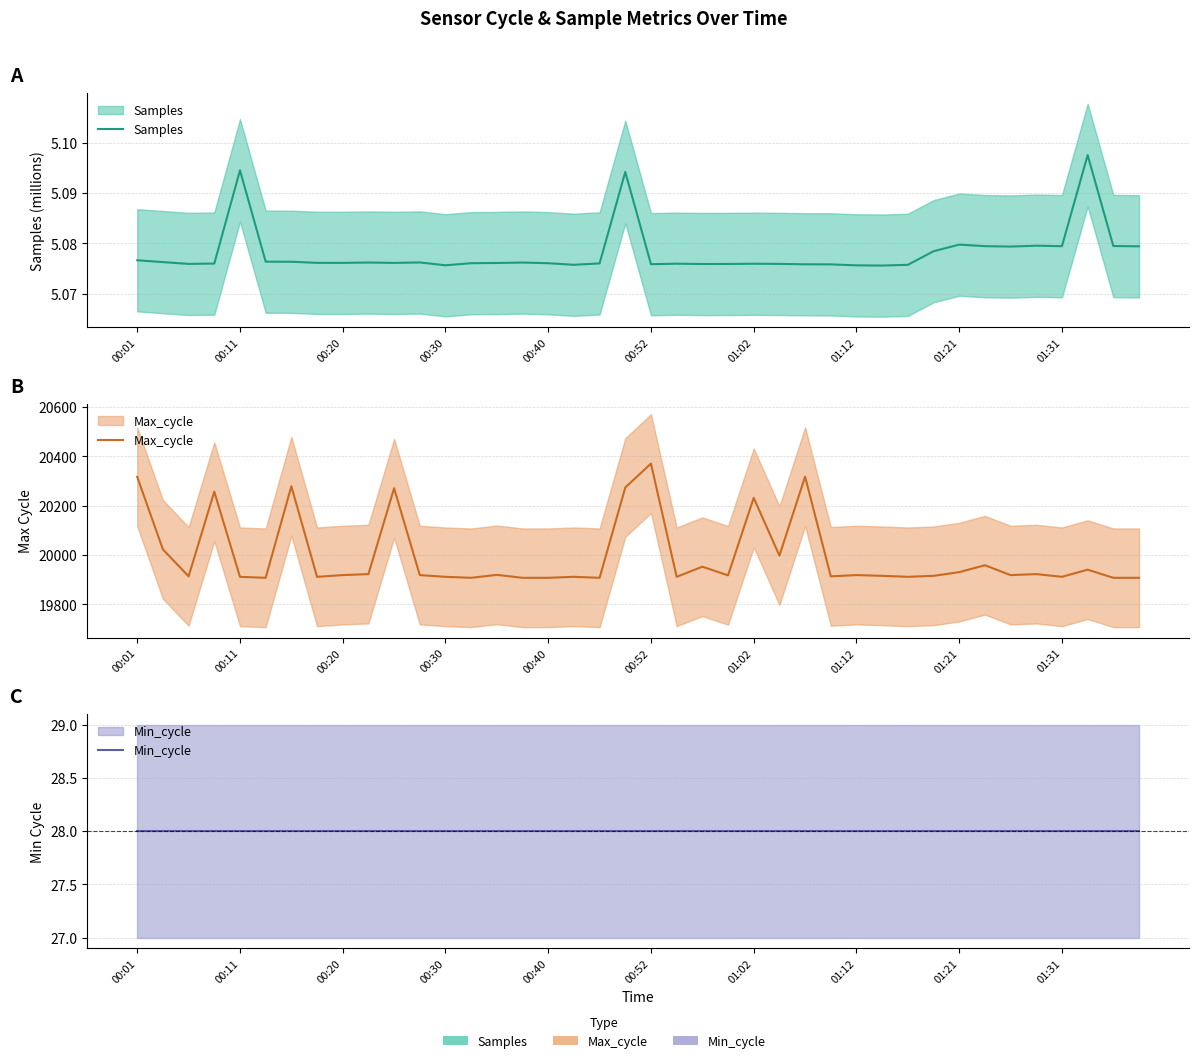

What is the total value across all series at 00:52?

20404.1